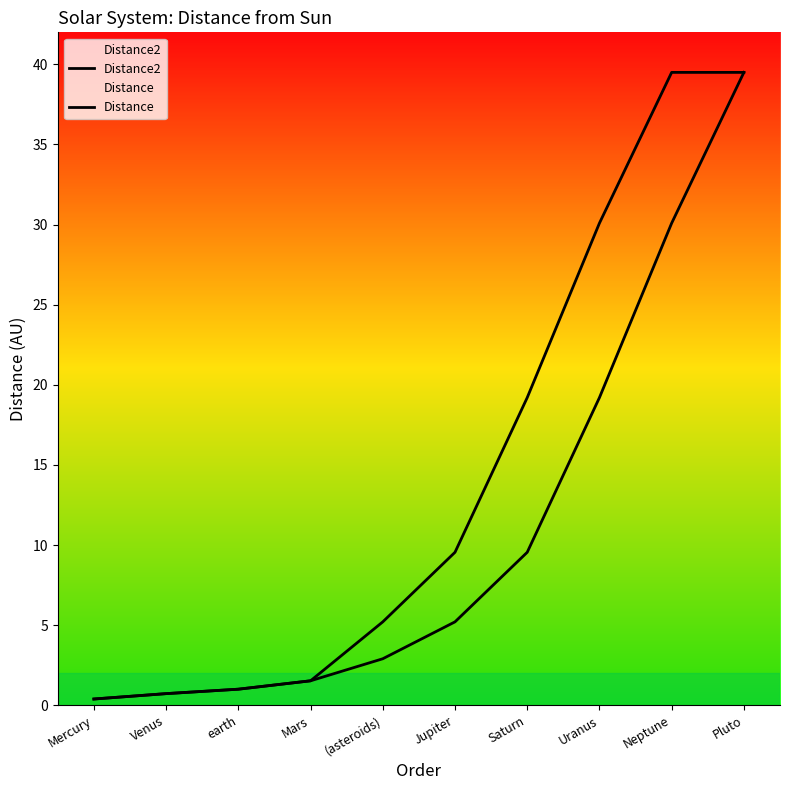

True or false: Distance2 has a value of 30.1 at Neptune.

True